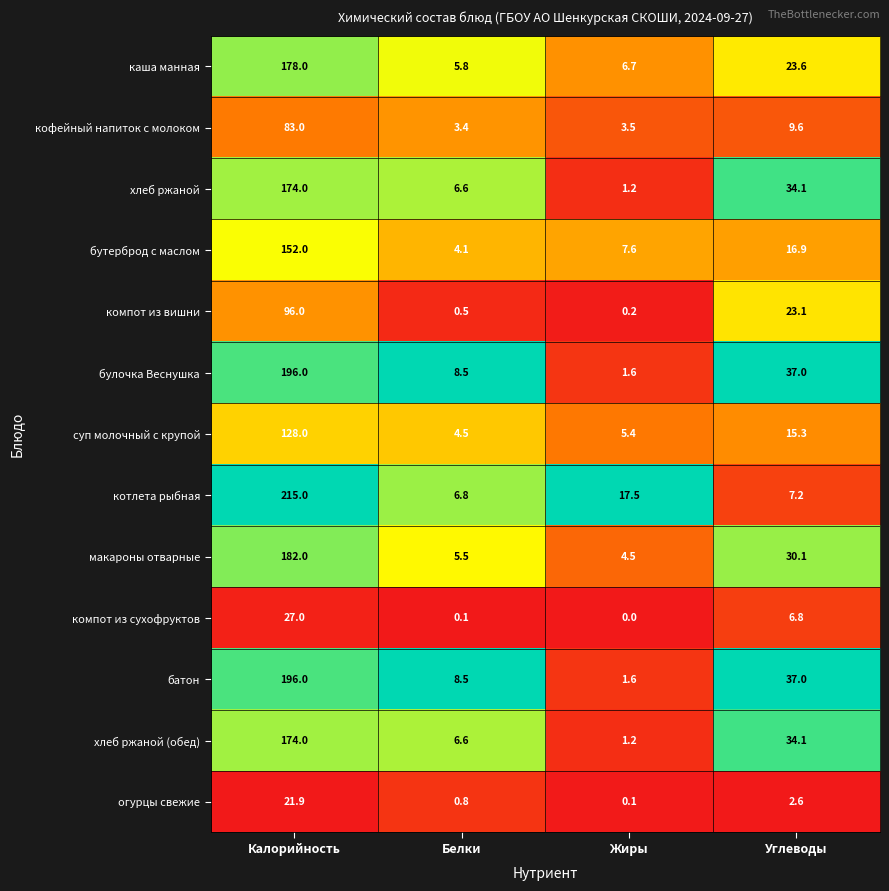

Which series changed the most between Калорийность and Белки?

котлета рыбная